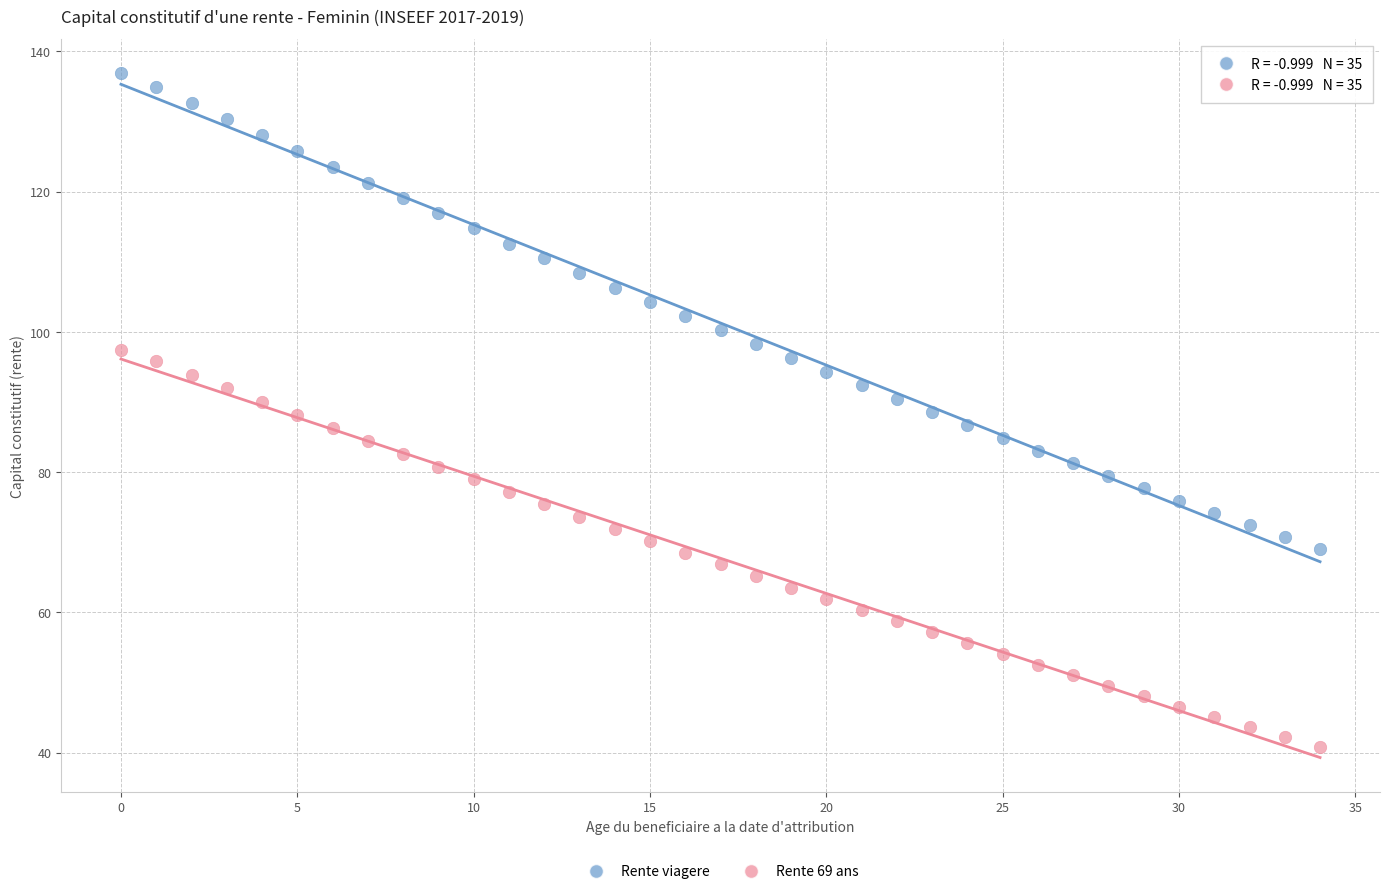

What are all the series names shown in the legend?

Rente viagere, Rente 69 ans